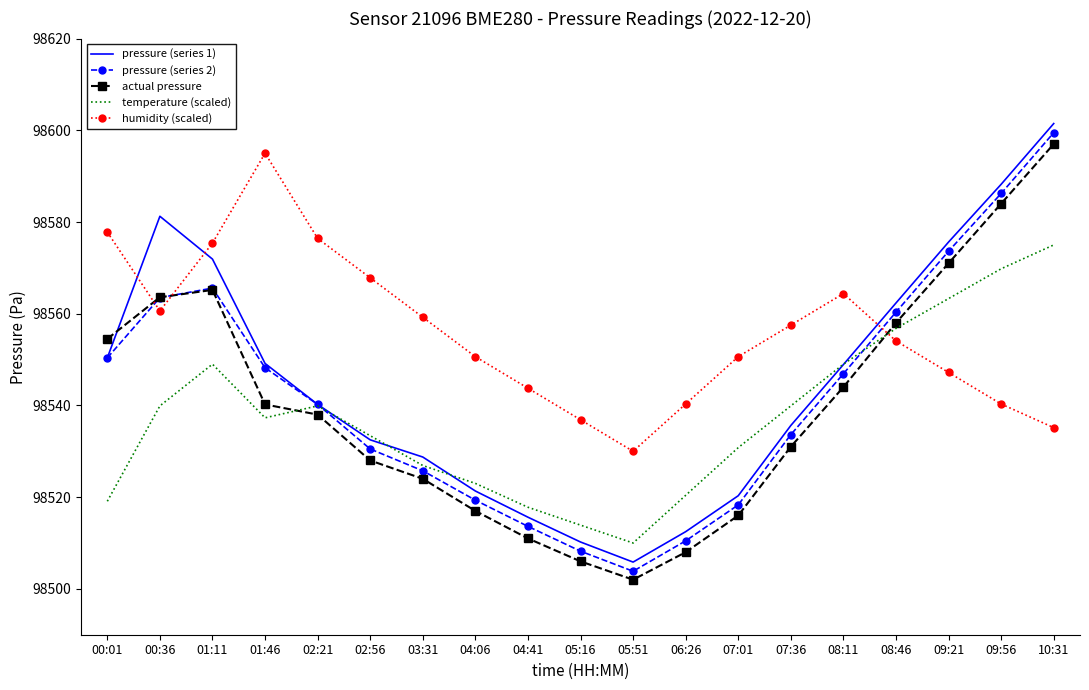

Where is the first local minimum for pressure (series 1)?

05:51